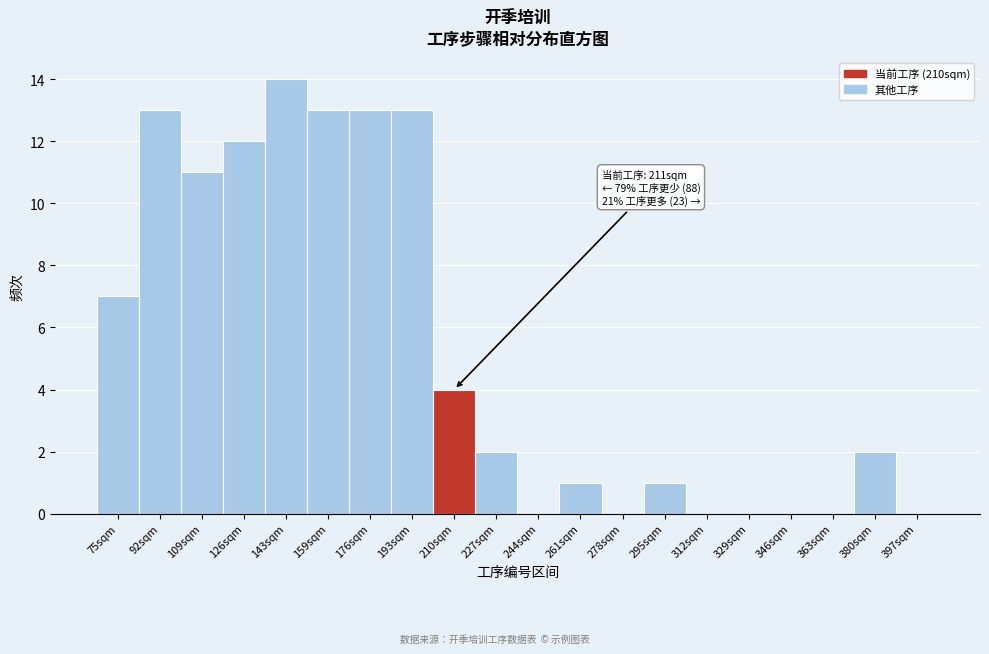

Reading left to right, list all the values displayed in this chart.

75sqm=7	92sqm=13	109sqm=11	126sqm=12	143sqm=14	159sqm=13	176sqm=13	193sqm=13	210sqm=4	227sqm=2	244sqm=0	261sqm=1	278sqm=0	295sqm=1	312sqm=0	329sqm=0	346sqm=0	363sqm=0	380sqm=2	397sqm=0